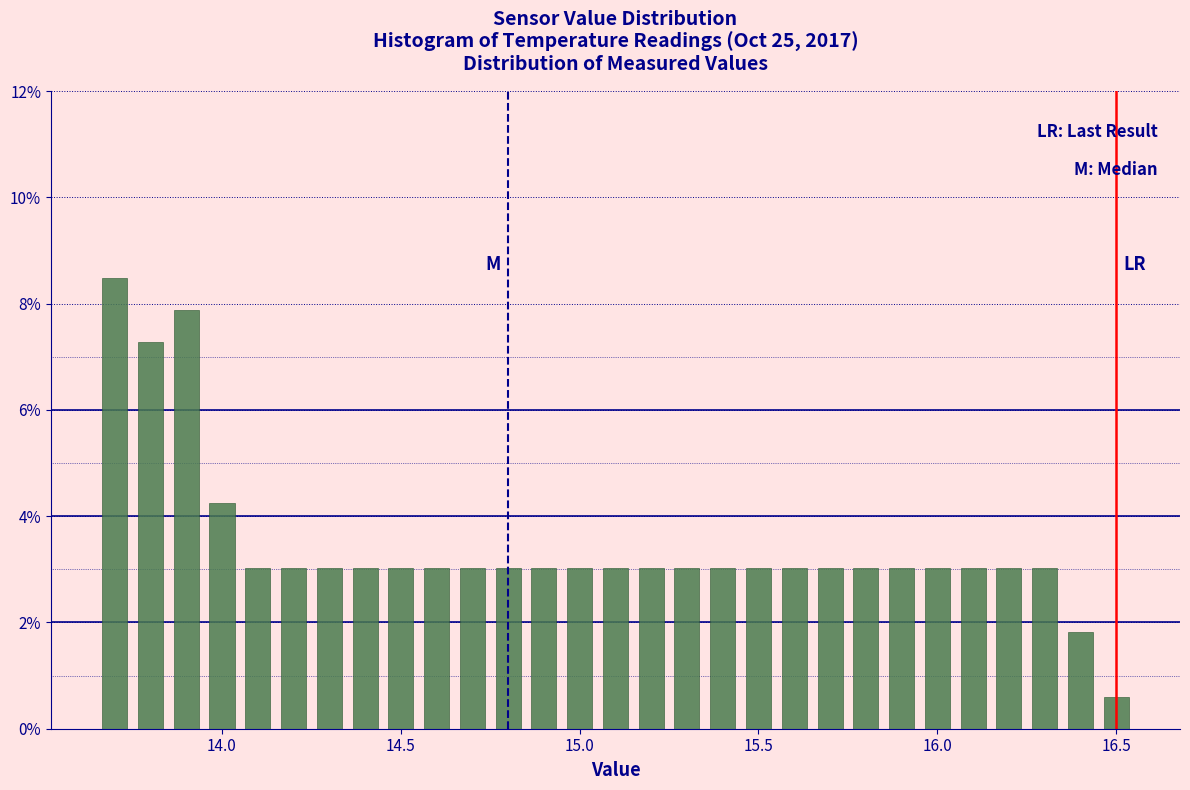

Around what value on the x-axis is the tallest bar? Give the approximate position of its centre, as read against the axis.

13.70